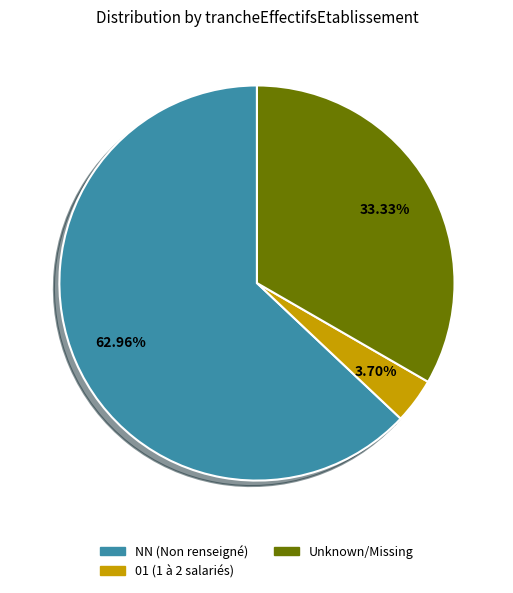

Count the number of slices in the pie.

3